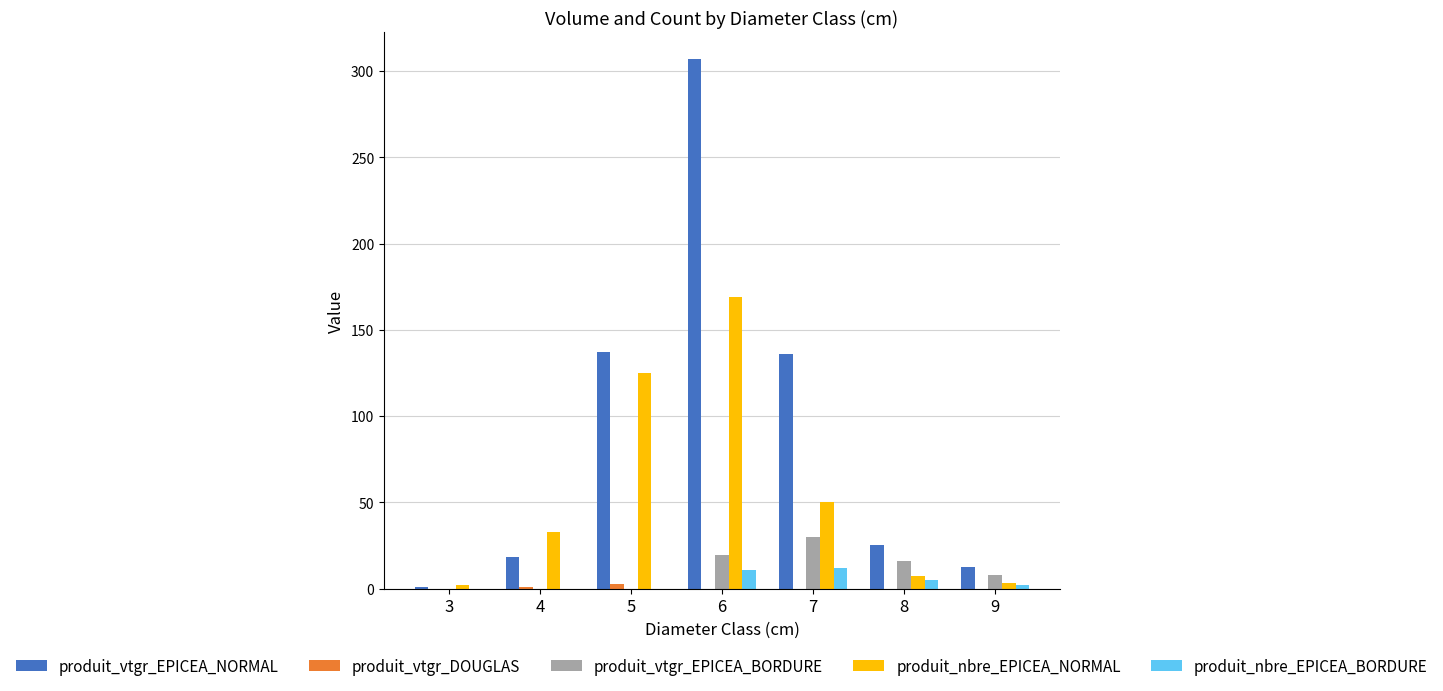

Which series has the largest total across all categories?

produit_vtgr_EPICEA_NORMAL